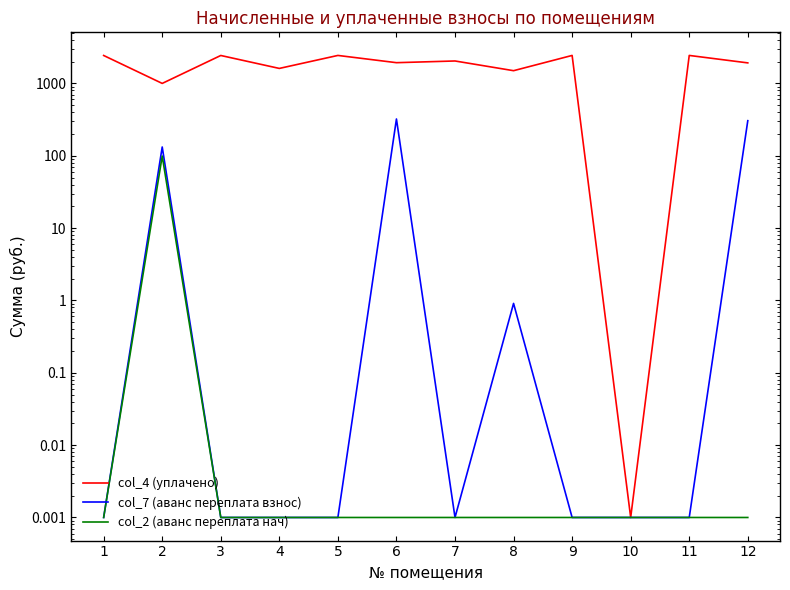

What is the sum of all col_4 (уплачено) values?

22185.8